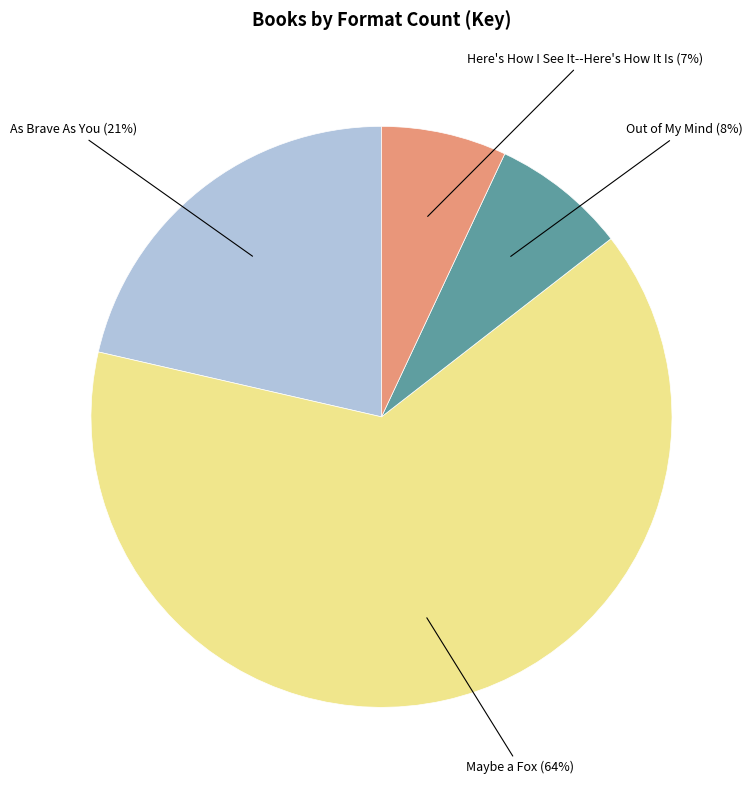

To the nearest percent, what percentage of the pie is Out of My Mind?

8%